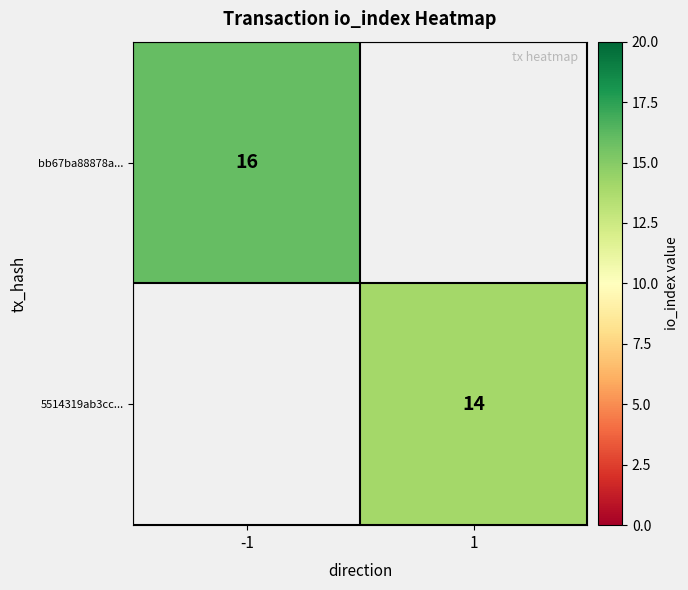

At how many categories does at least one series exceed 3?

2